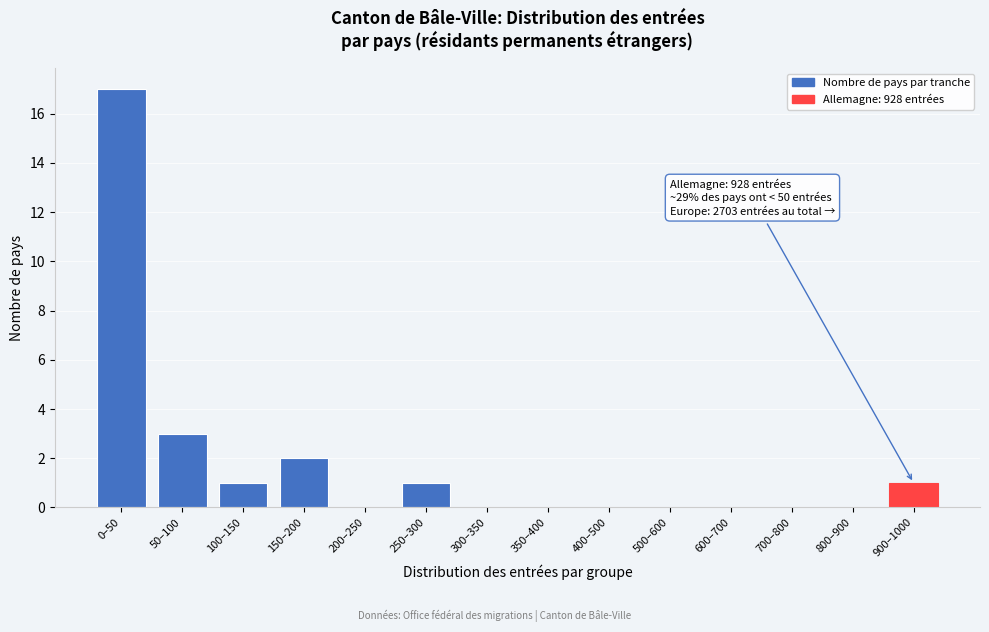

Reading left to right, extract all data points from this chart.

0–50=17	50–100=3	100–150=1	150–200=2	200–250=0	250–300=1	300–350=0	350–400=0	400–500=0	500–600=0	600–700=0	700–800=0	800–900=0	900–1000=1